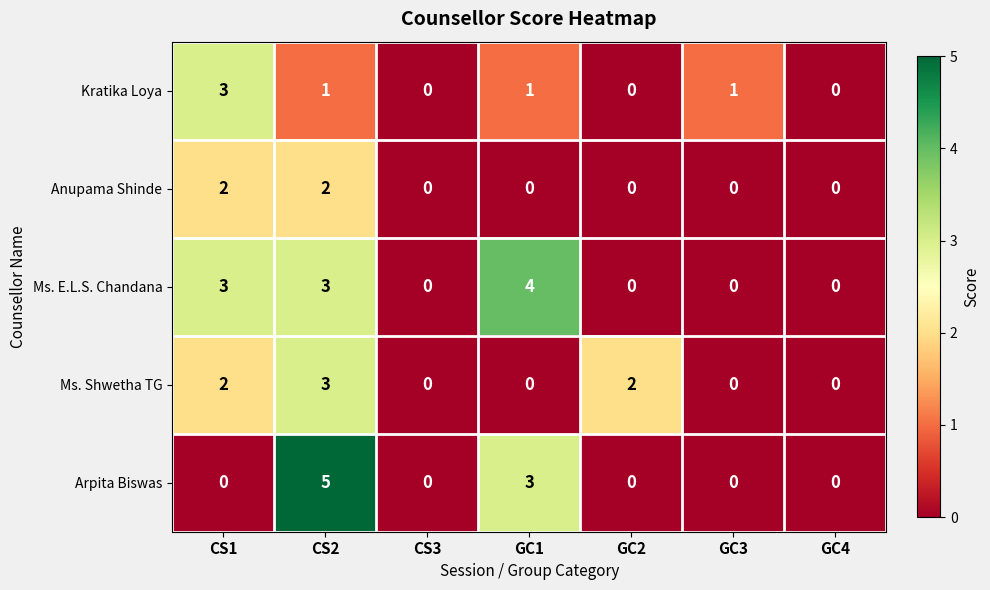

Which category has the highest value in the Arpita Biswas series?

CS2